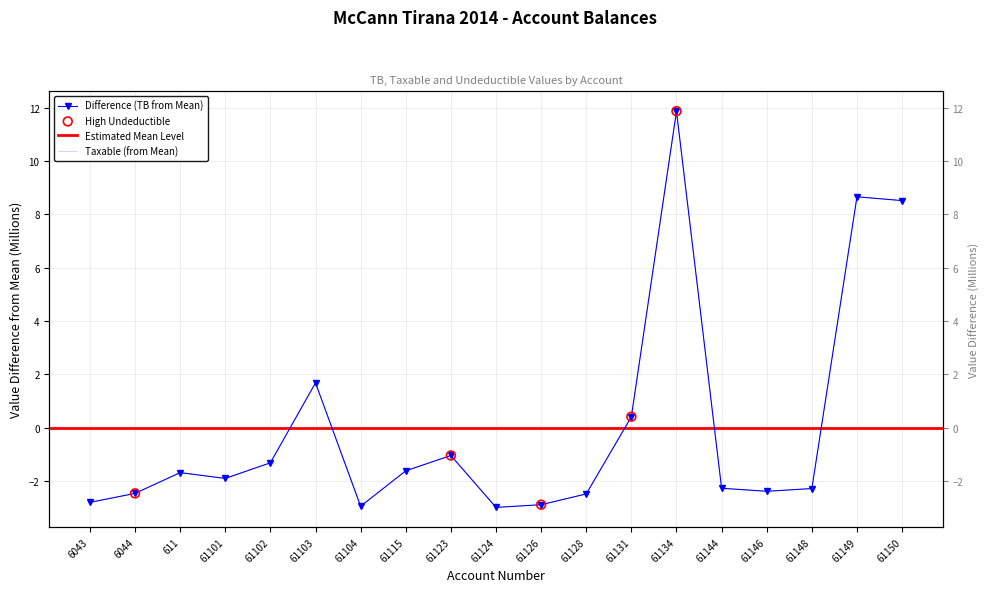

At how many categories does at least one series exceed 5?

3